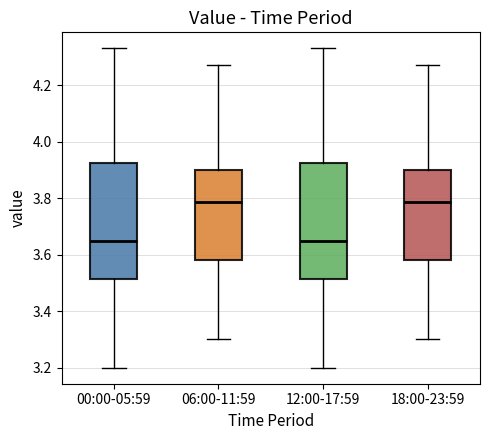

Reading left to right, transcribe this box plot: for each box, give where its median line is, the range the box spans, and where its two whiskers end, as read against the y-axis. The values are not printed on the chart, so give them approximately, as read against the axis.

00:00-05:59: median 3.66, box 3.52 to 3.92, whiskers 3.20 to 4.34
06:00-11:59: median 3.78, box 3.58 to 3.90, whiskers 3.30 to 4.28
12:00-17:59: median 3.66, box 3.52 to 3.92, whiskers 3.20 to 4.34
18:00-23:59: median 3.78, box 3.58 to 3.90, whiskers 3.30 to 4.28